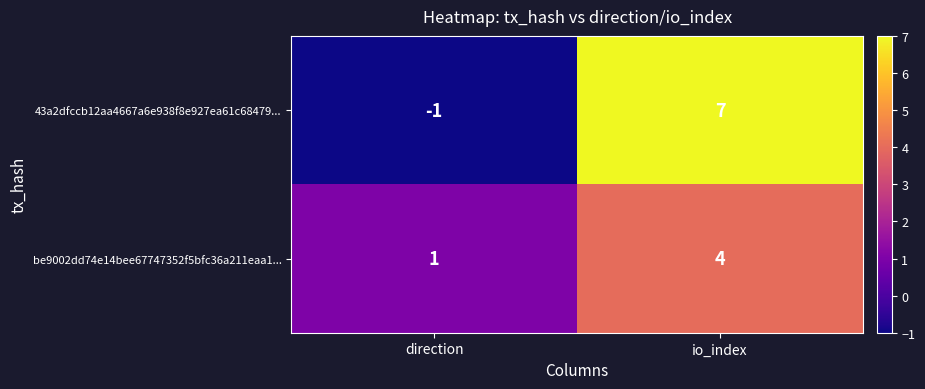

What is the difference between the highest and lowest values at direction?

2